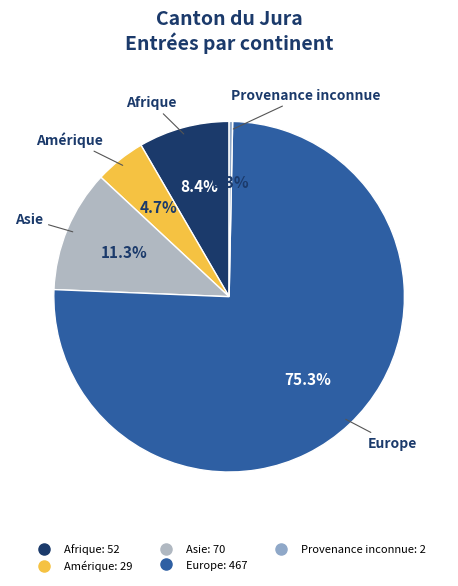

Count the number of slices in the pie.

5